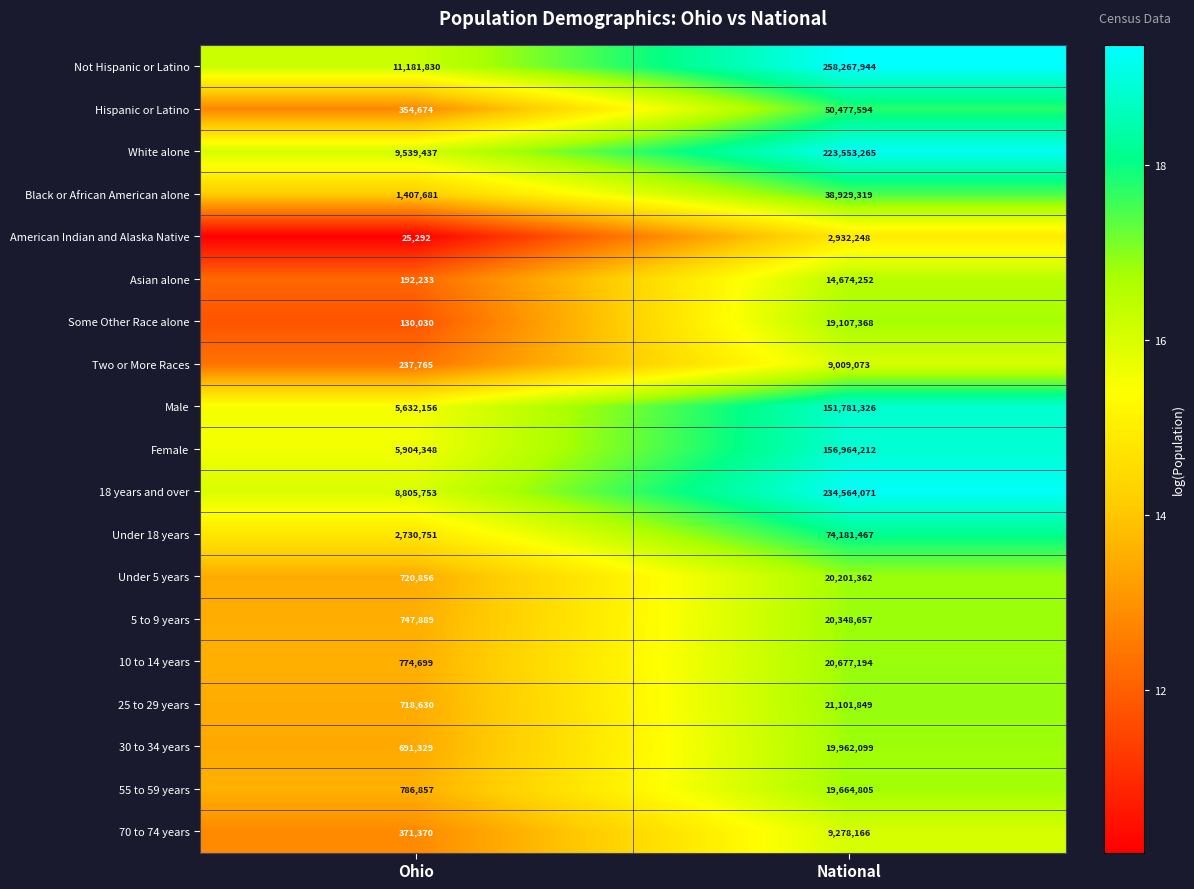

At which category is the sum across all series the highest?

National